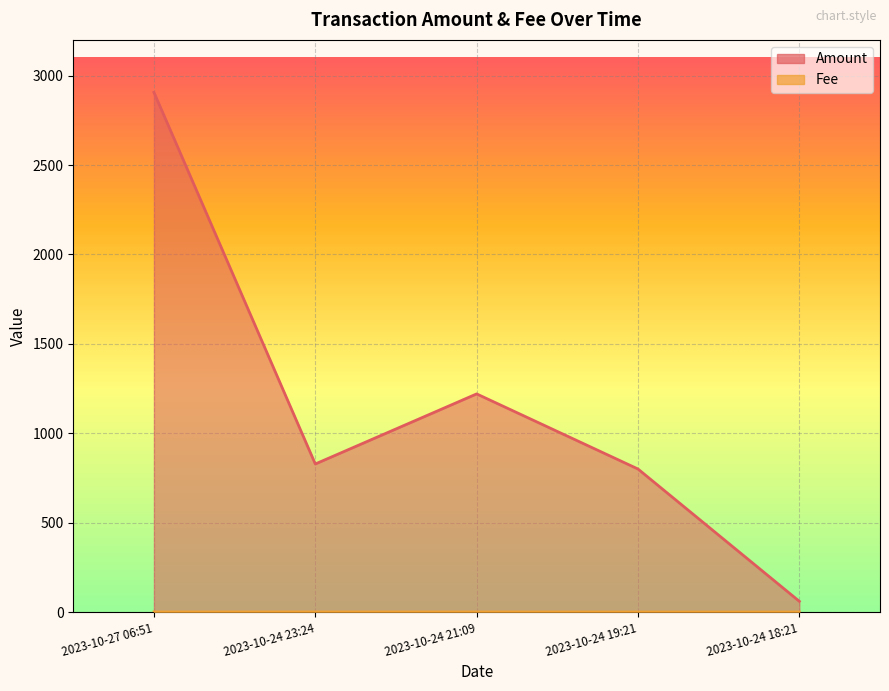

Which has a higher value, 2023-10-24 23:24 or 2023-10-24 18:21?

2023-10-24 23:24